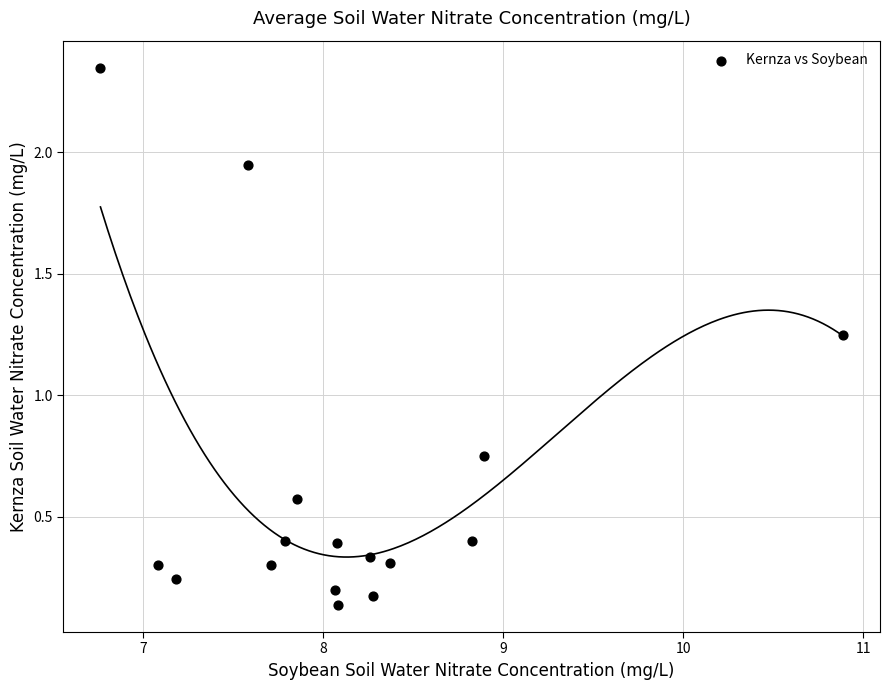

What is the range of Y values (max minus min)?

2.2